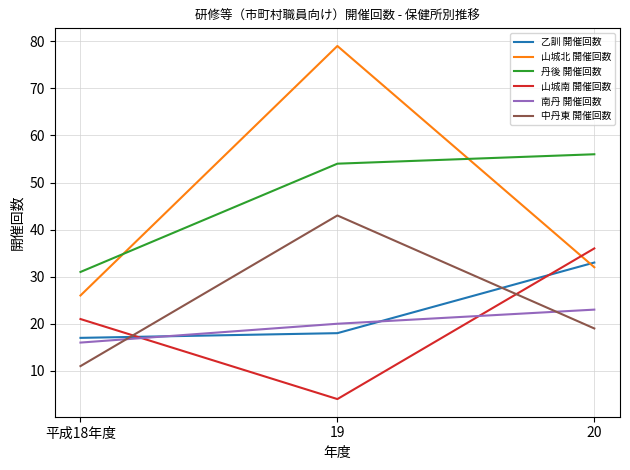

What is the difference between the 中丹東 開催回数 values at 20 and 平成18年度?

8